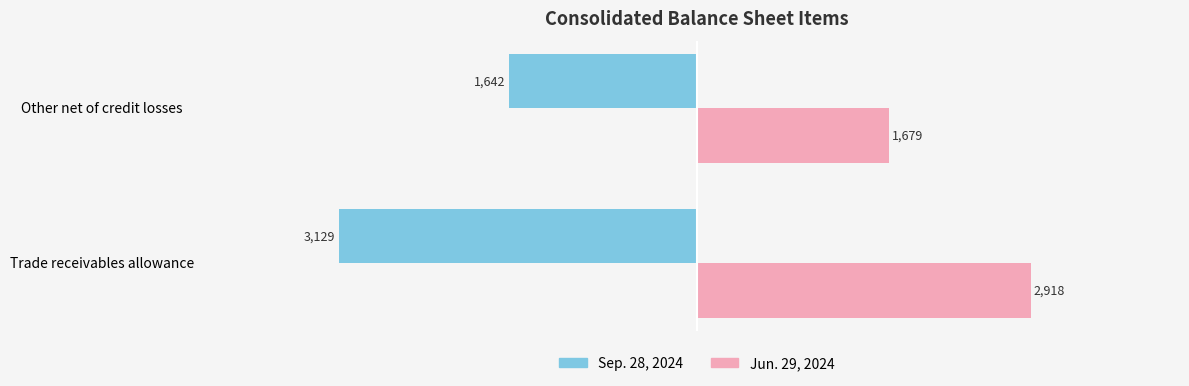

Rank the categories by Sep. 28, 2024 value from lowest to highest.

Trade receivables allowance, Other net of credit losses